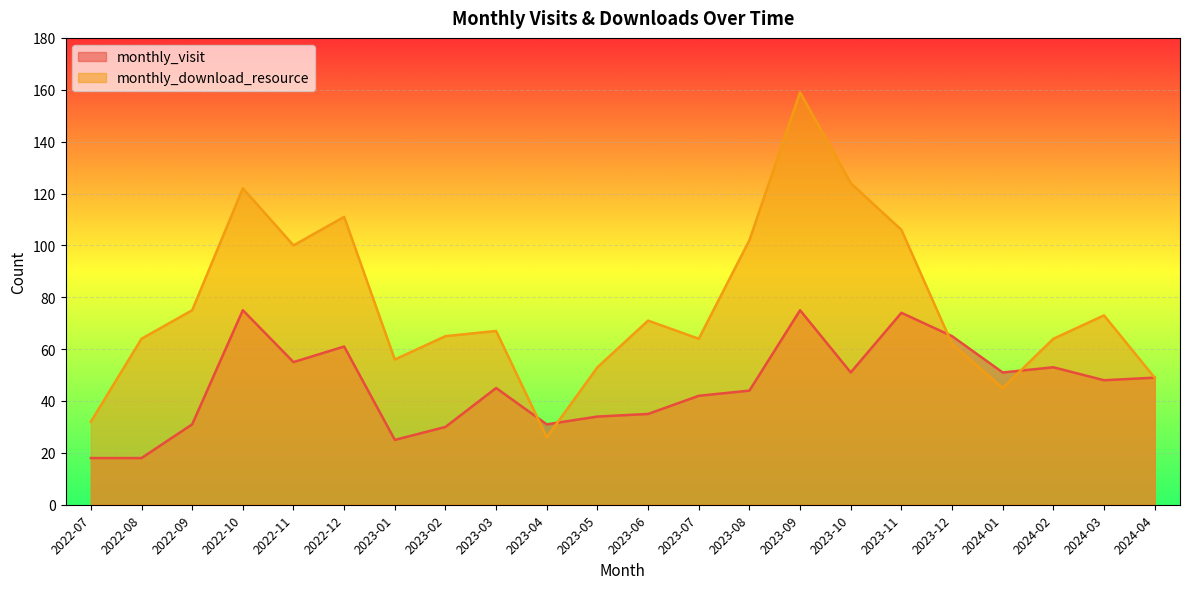

True or false: monthly_download_resource and monthly_visit intersect in this chart.

True